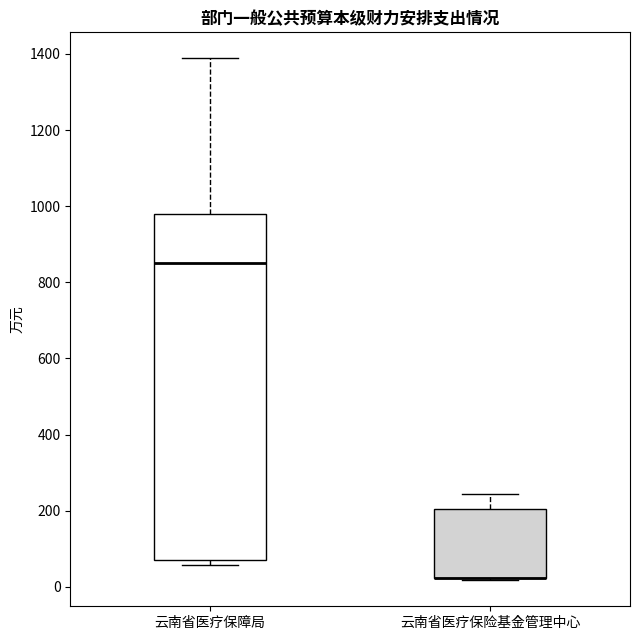

Reading left to right, read every box against the y-axis: the position of its median line, the range the box covers, and the ends of its whiskers. The values are not printed on the chart, so give them approximately, as read against the axis.

云南省医疗保障局: median 860, box 80 to 980, whiskers 60 to 1380
云南省医疗保险基金管理中心: median 20 (drawn on the box's lower edge), box 20 to 200, whiskers 20 to 240